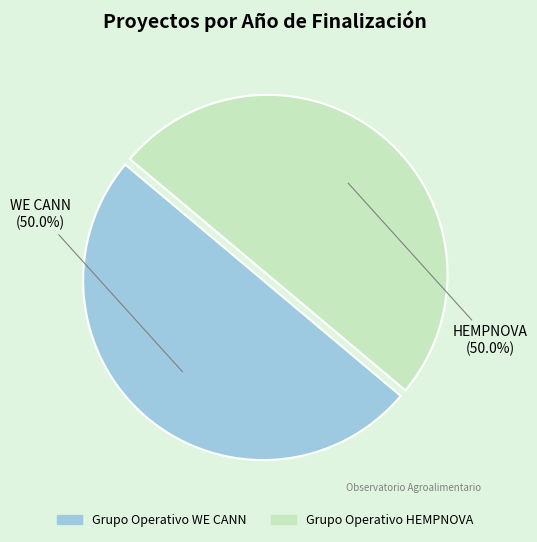

How much of the chart is everything except WE CANN (50.0%)?

50.0%